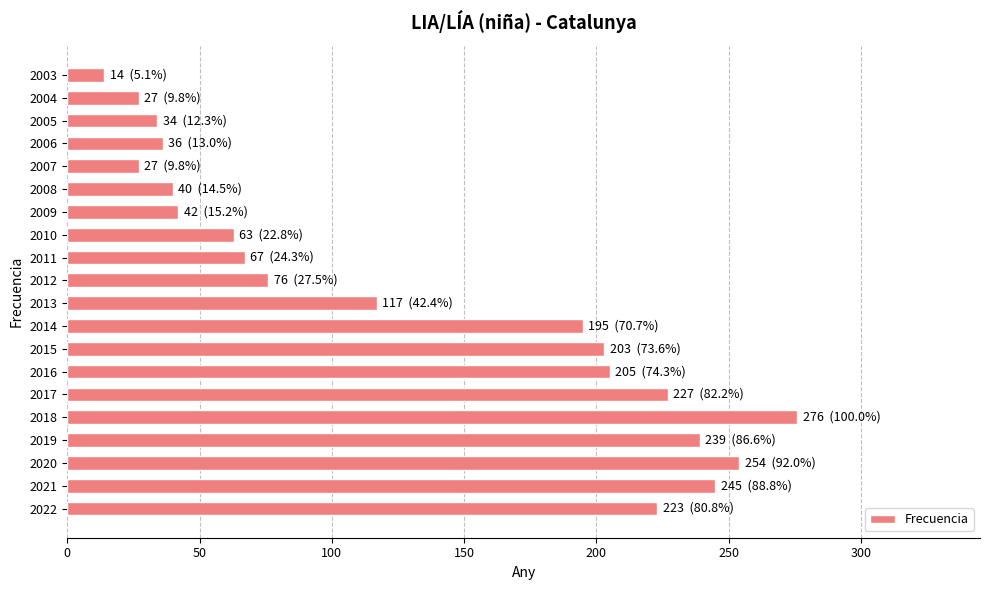

What is the greatest value displayed?

276